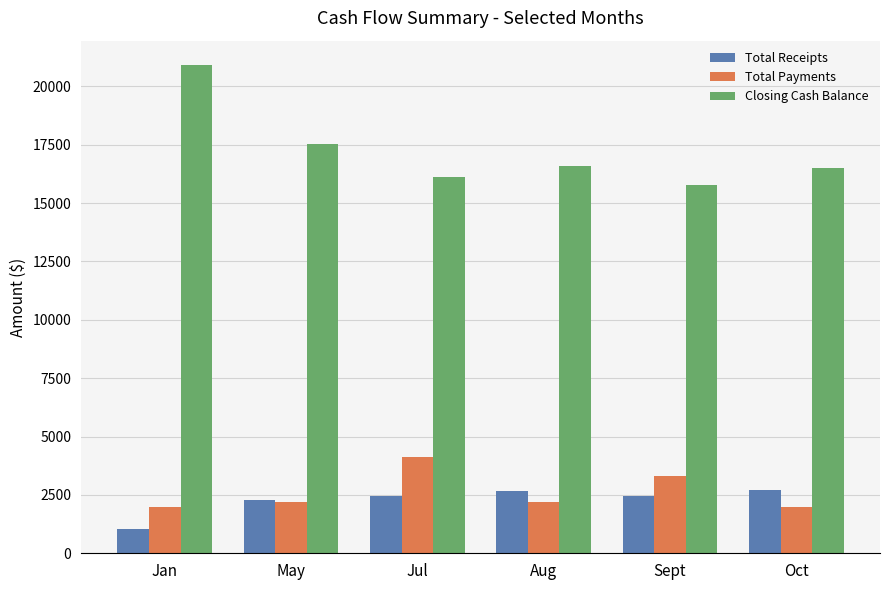

Which series has the largest range (max minus min)?

Closing Cash Balance